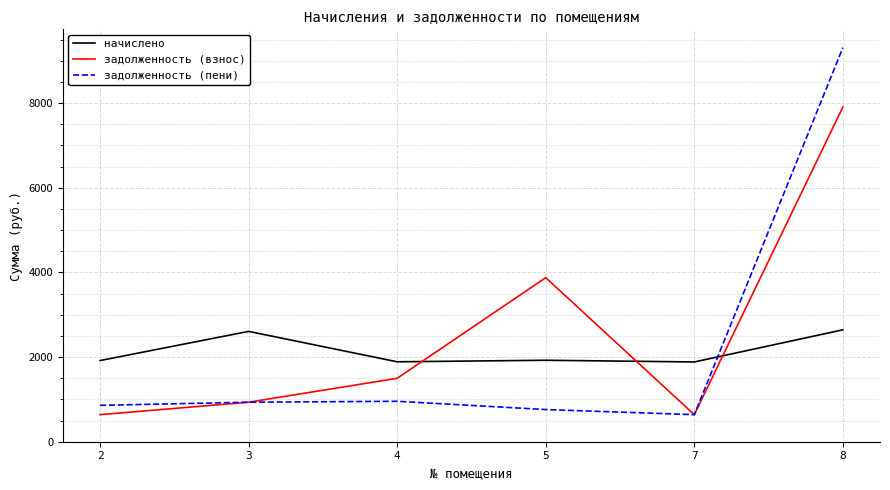

True or false: начислено and задолженность (взнос) cross at least once.

True